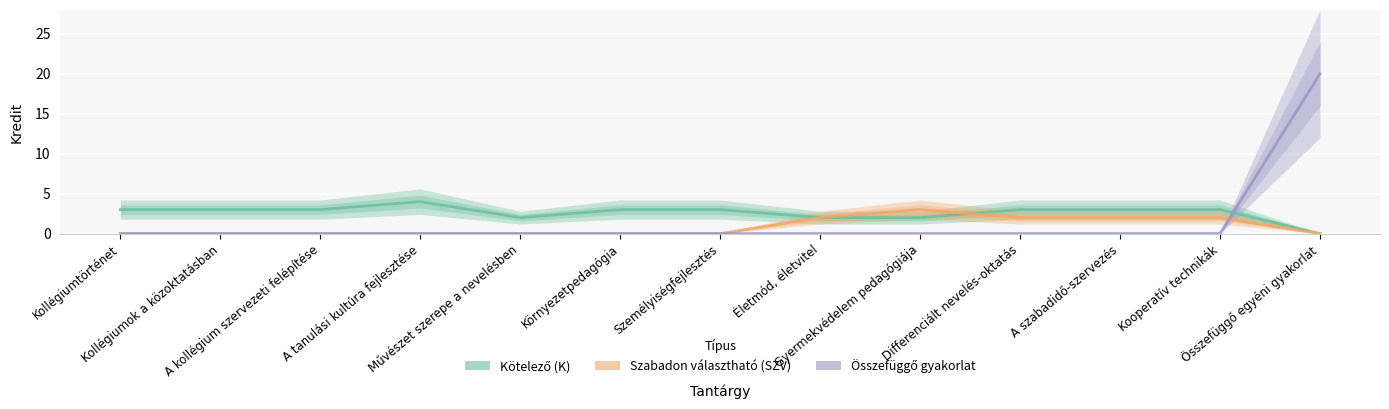

Between Differenciált nevelés-oktatás and A tanulási kultúra fejlesztése, which is larger?

A tanulási kultúra fejlesztése